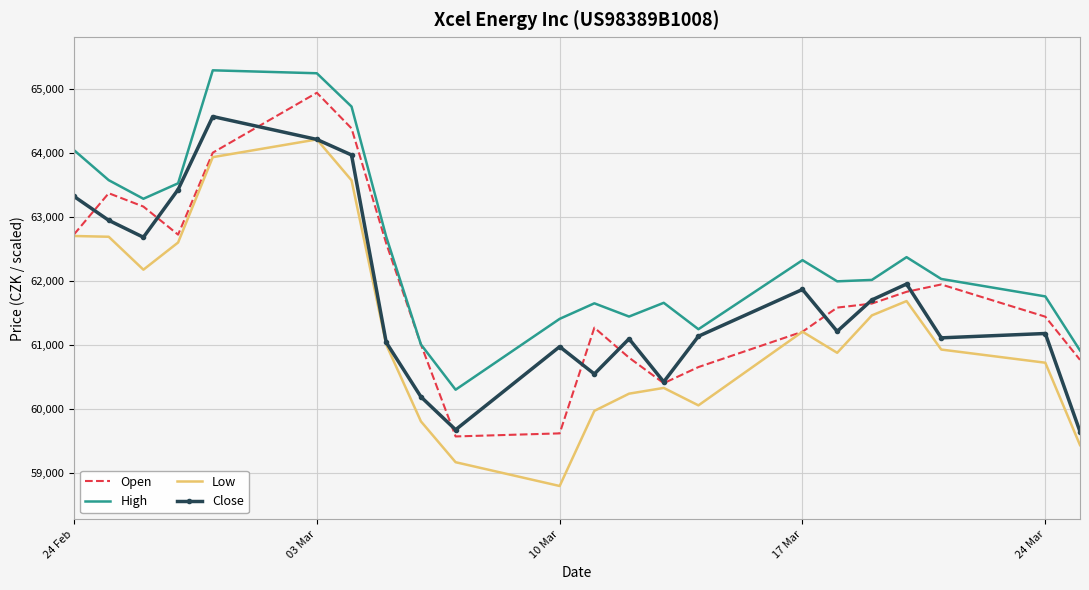

True or false: Low and High intersect in this chart.

False